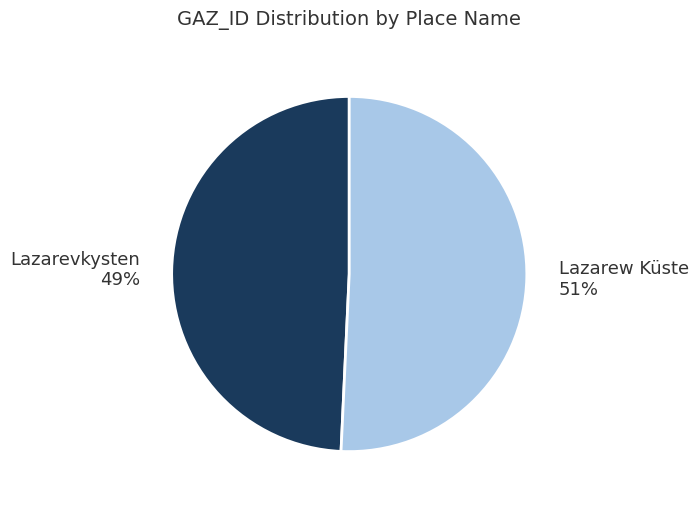

Which category has the biggest portion of the pie?

Lazarew Küste